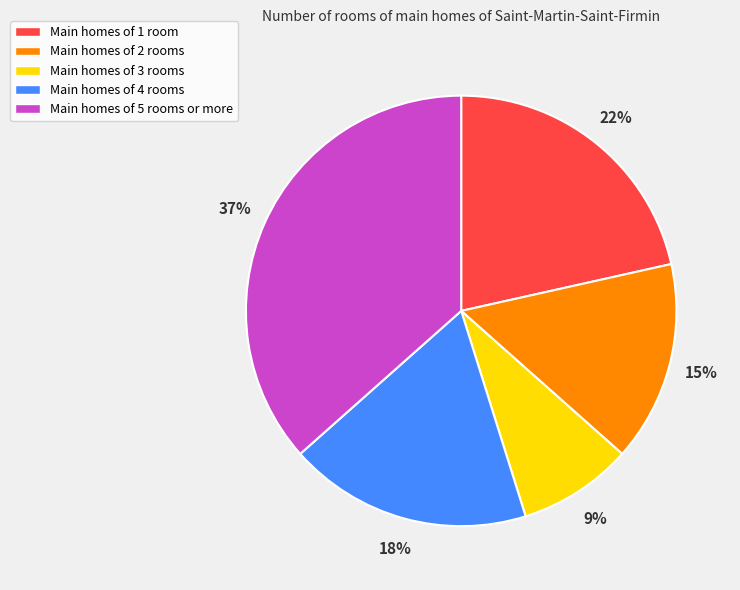

To the nearest percent, what portion does Main homes of 5 rooms or more represent?

37%